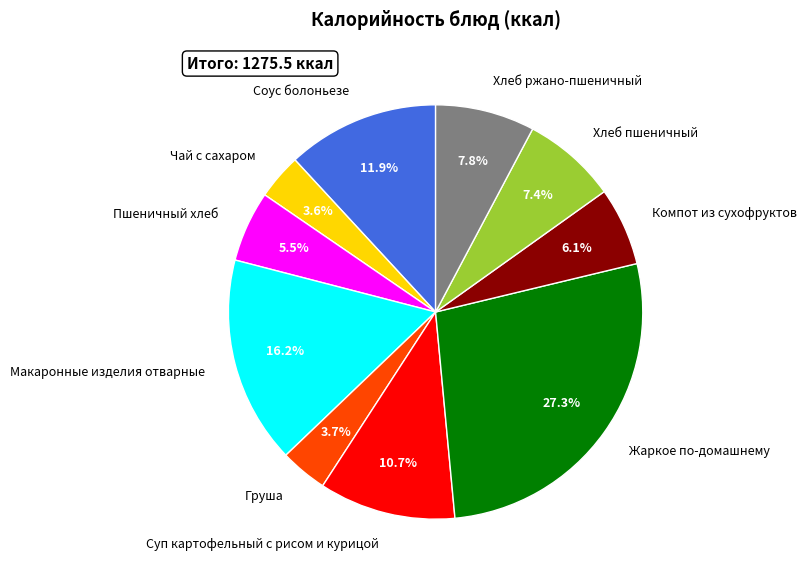

How many slices are in this pie chart?

10